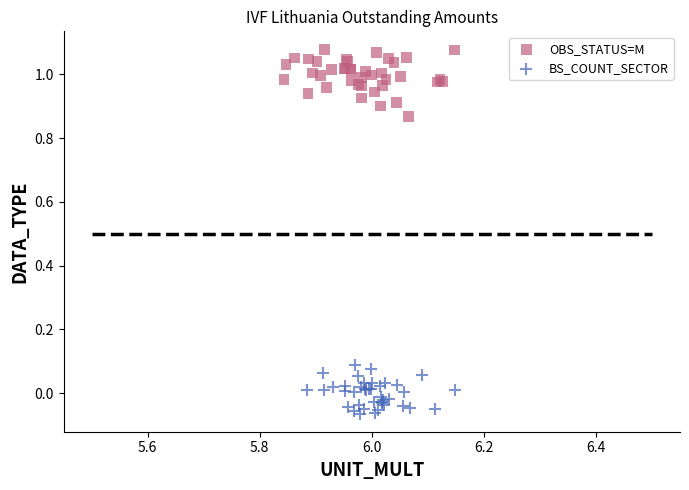

Which series reaches the maximum Y coordinate?

OBS_STATUS=M